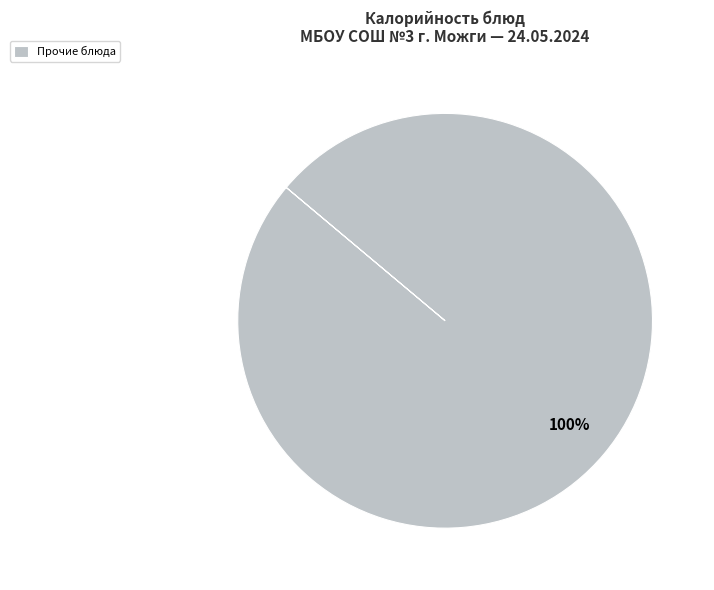

To the nearest percent, what percentage of the pie is Прочие блюда?

100%